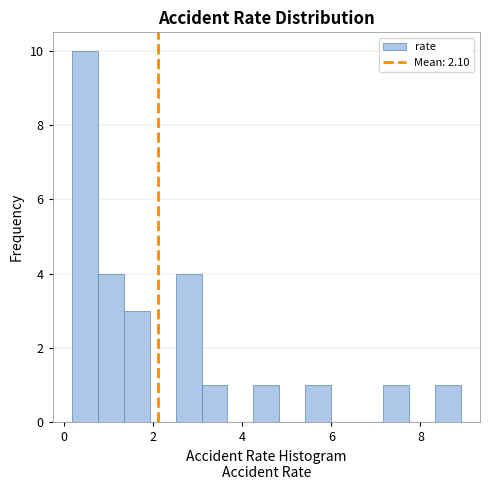

Read against the x-axis, roughly where is the centre of the tallest bar?

0.4